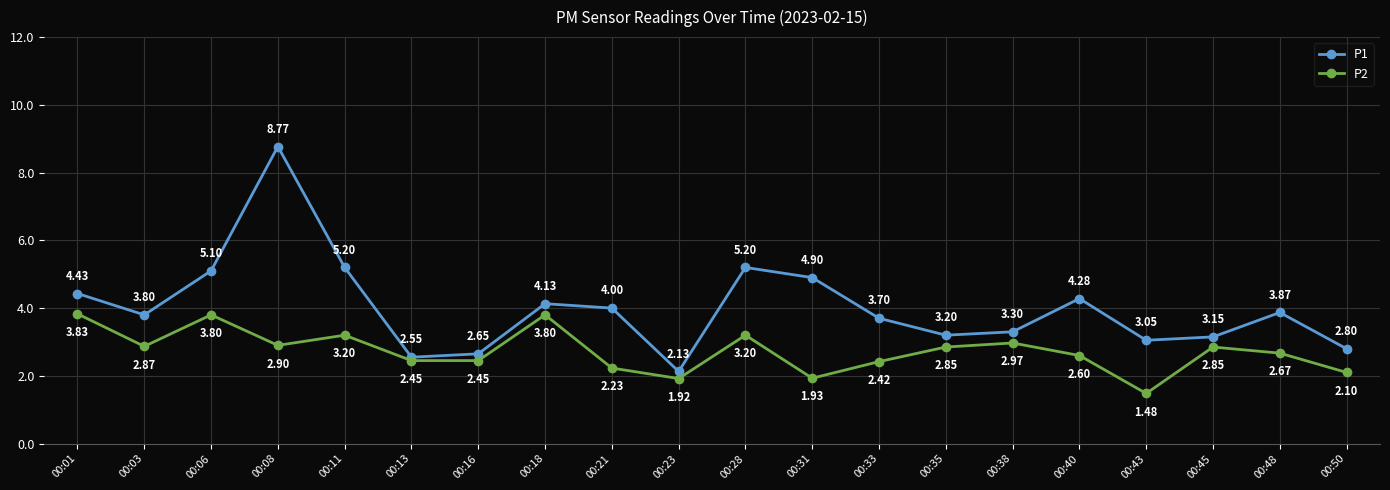

List the series in order of their overall mean, lowest first.

P2, P1